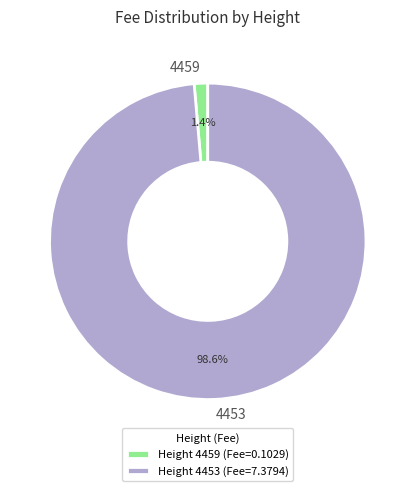

Do 4459 and 4453 together represent more than half of the pie?

Yes